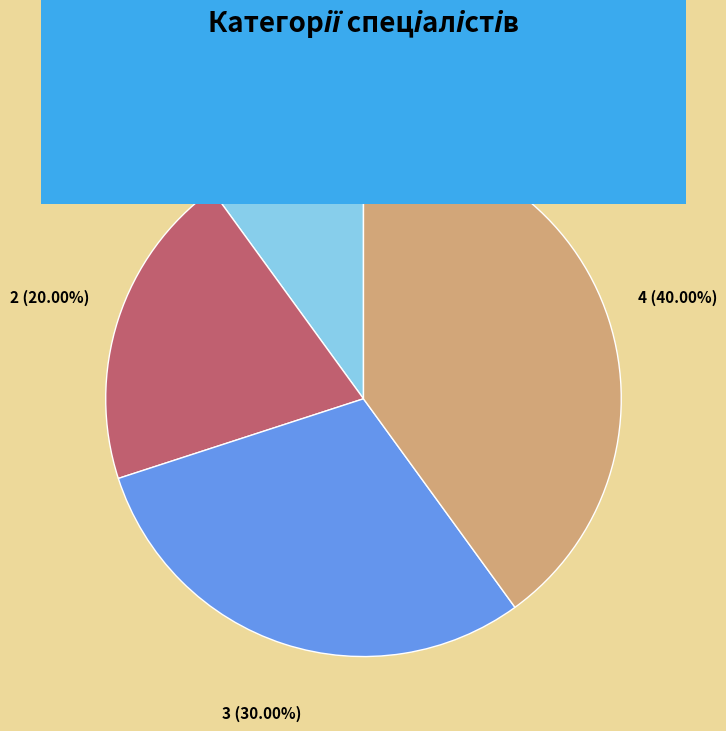

How many slices are in this pie chart?

4